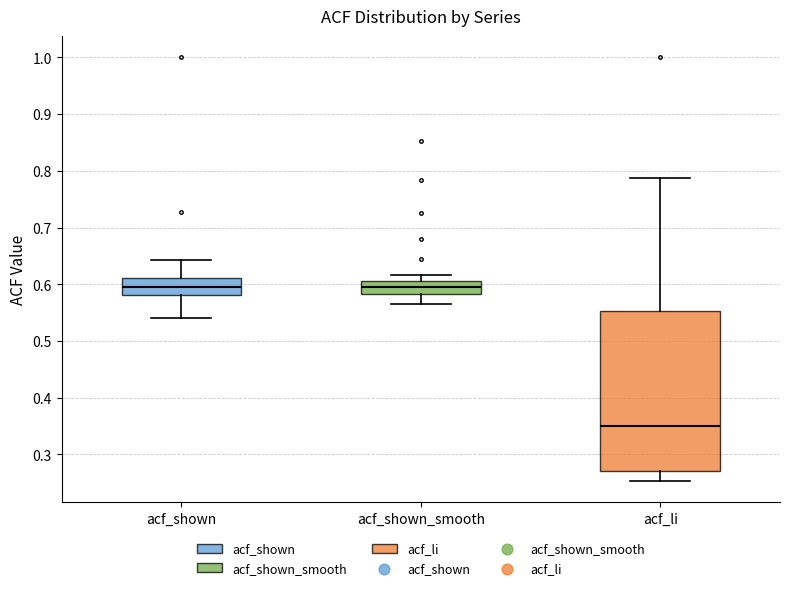

Which box's median line is the lowest?

acf_li